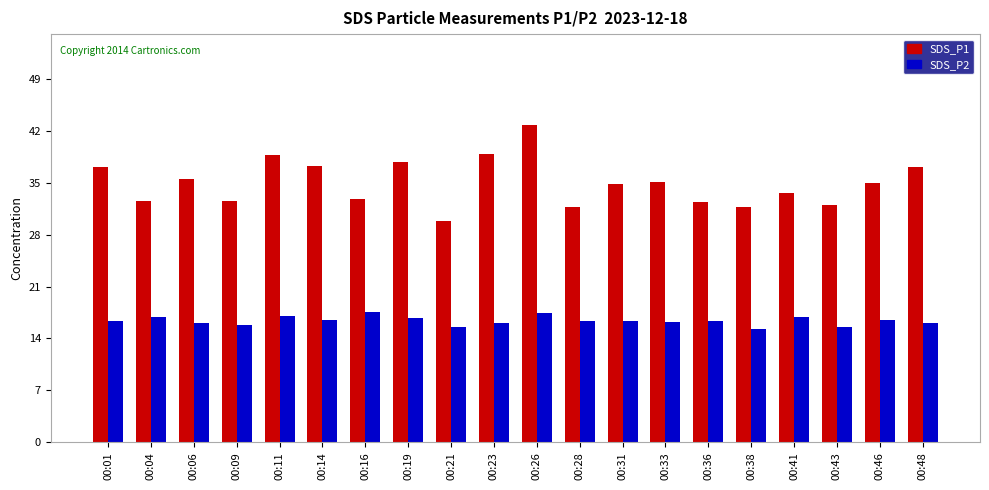

At 00:19, list the series in order from smallest to largest.

SDS_P2, SDS_P1